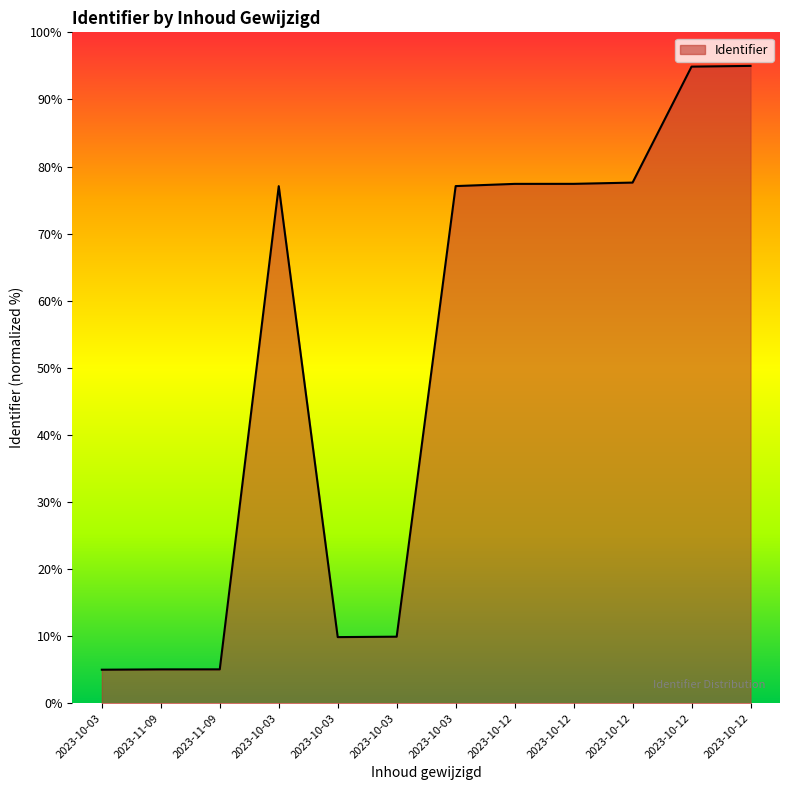

Reading left to right, list all the values displayed in this chart.

2023-10-03=5.0	2023-11-09=5.0	2023-11-09=5.1	2023-10-03=77.1	2023-10-03=9.9	2023-10-03=9.9	2023-10-03=77.1	2023-10-12=77.4	2023-10-12=77.4	2023-10-12=77.6	2023-10-12=94.9	2023-10-12=95.0